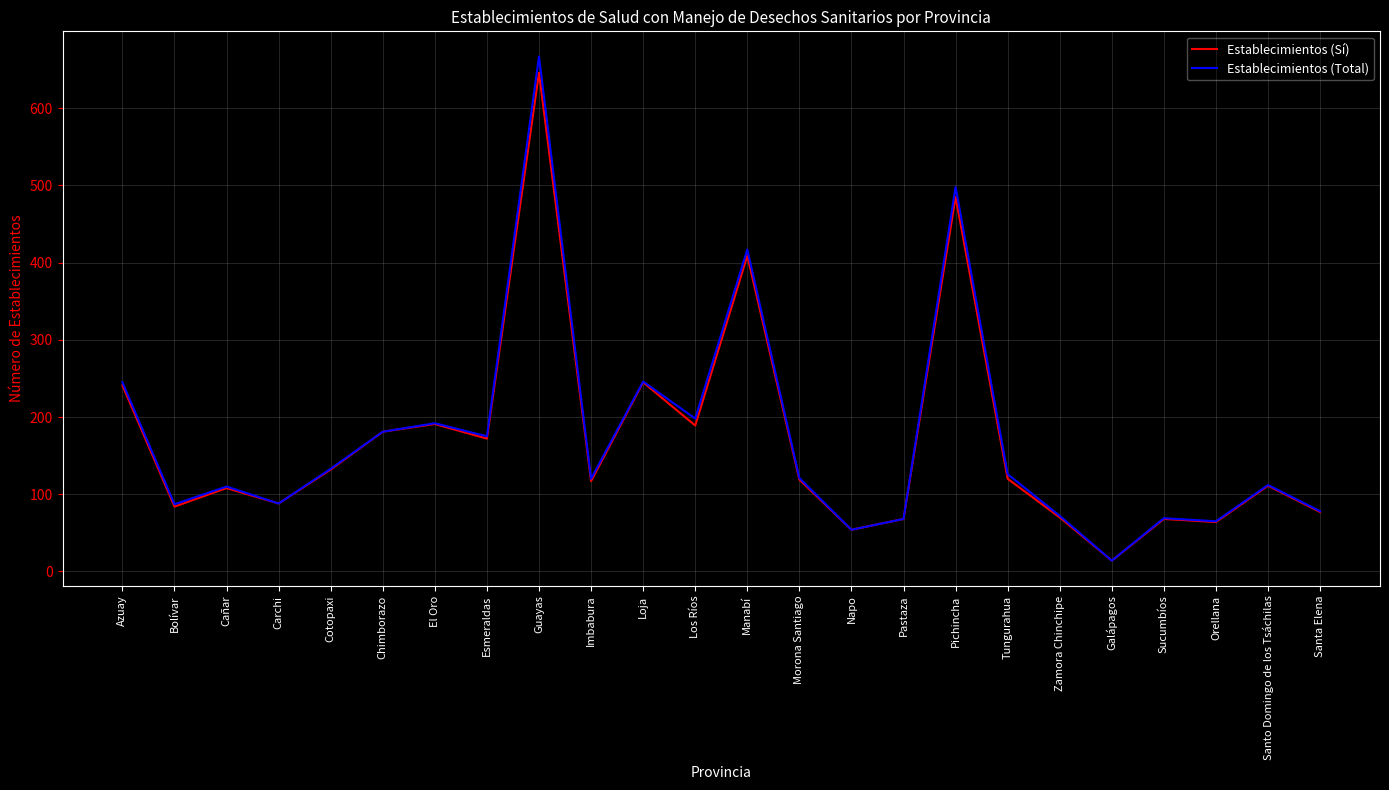

What position from the left is Pichincha?

17